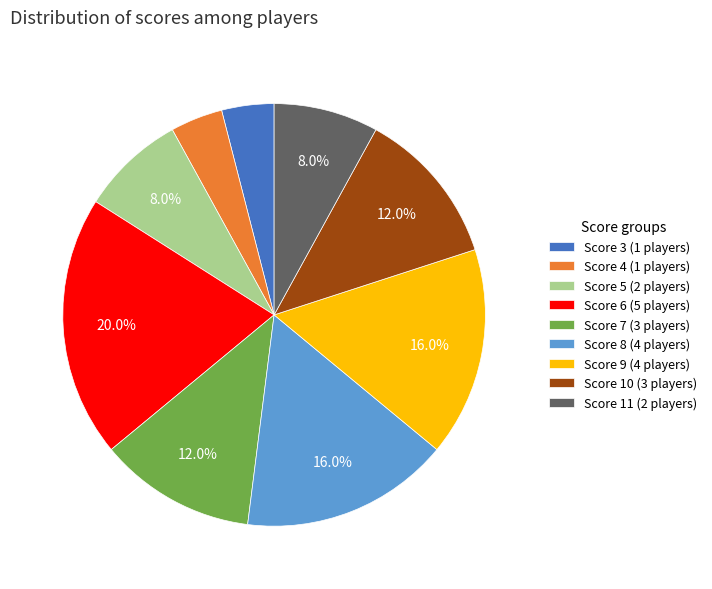

How many slices are in this pie chart?

9